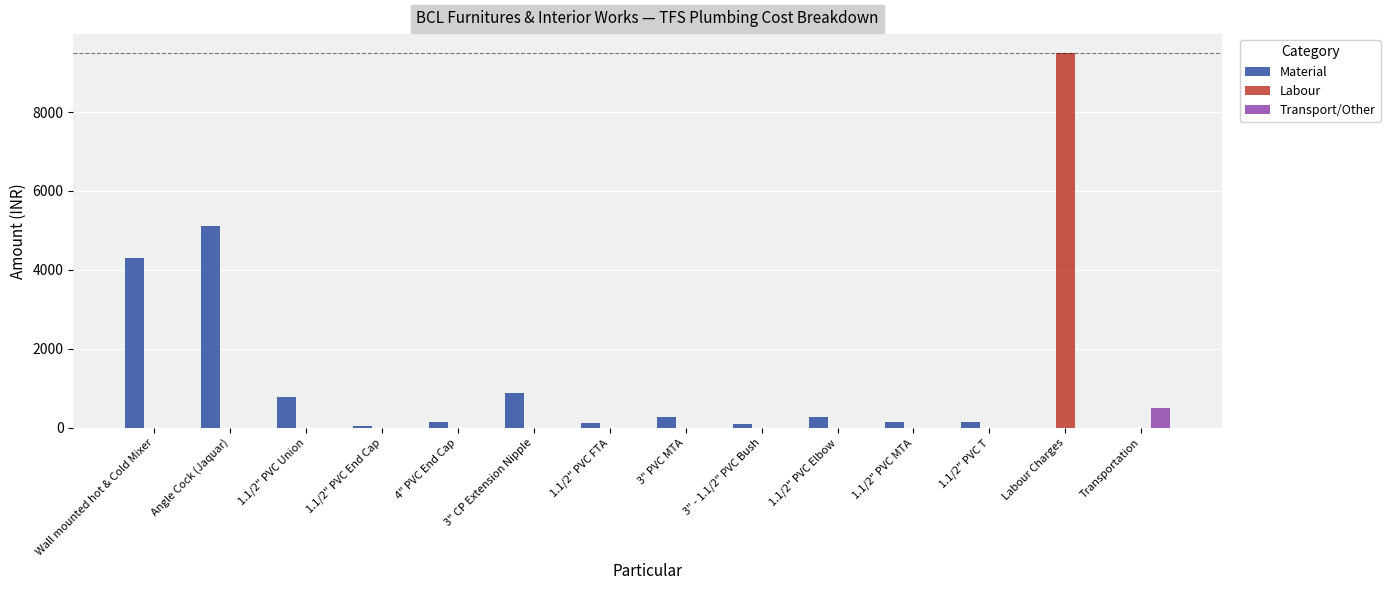

At which category is the sum across all series the highest?

Labour Charges